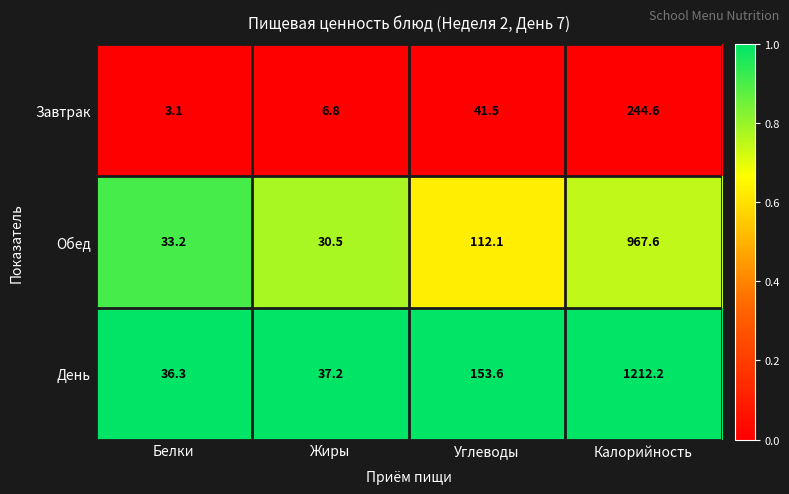

True or false: Обед has a value of 54.0 at Углеводы.

False